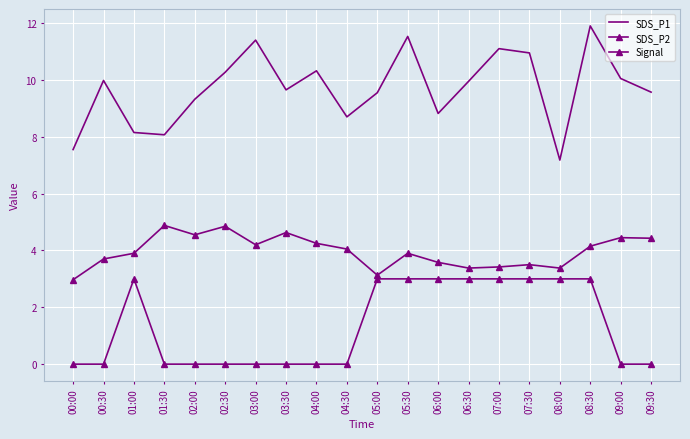

True or false: SDS_P1 and SDS_P2 intersect in this chart.

False